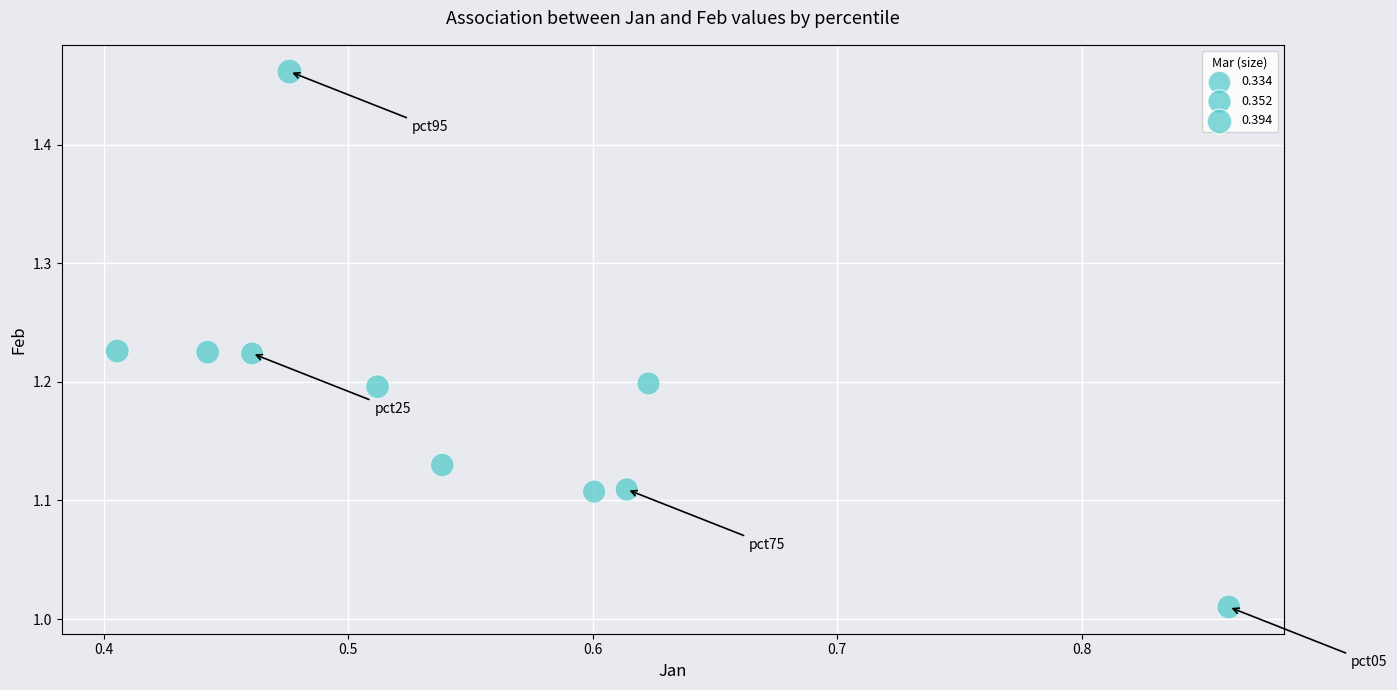

What is the range of Y values (max minus min)?

0.5